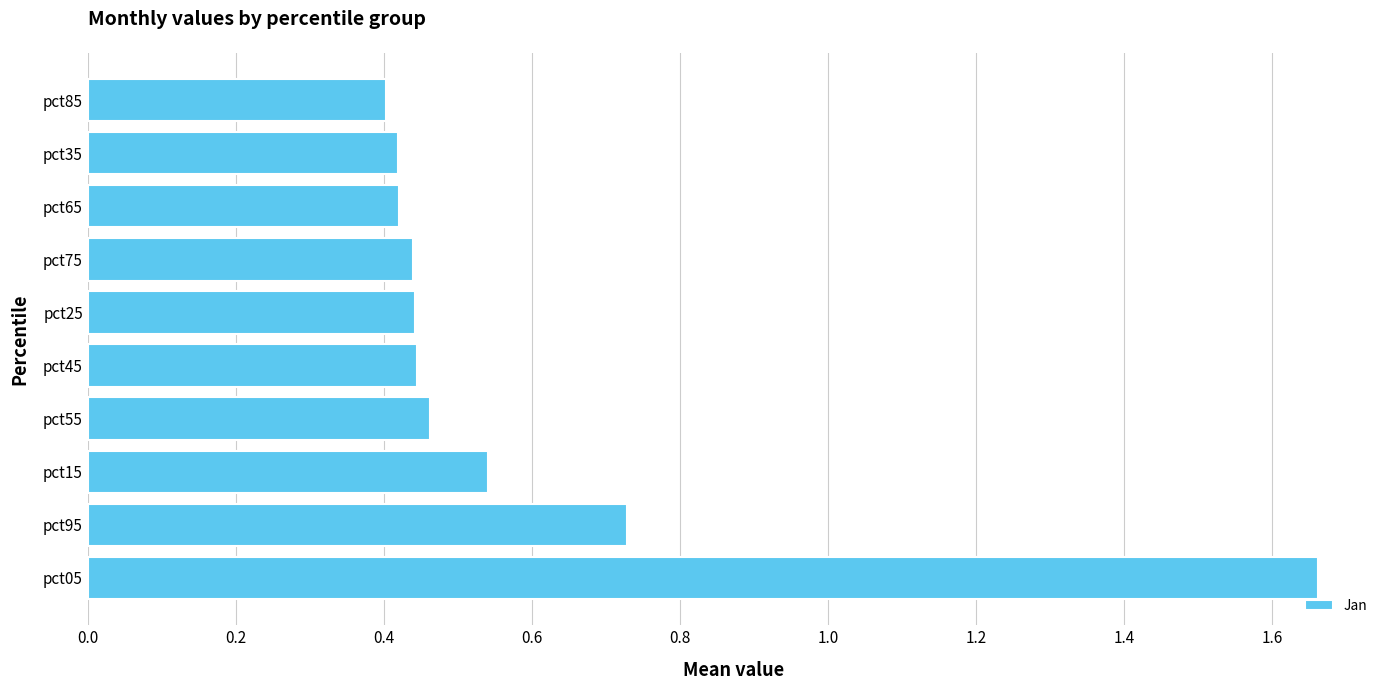

What is the sum of the values at pct35 and pct95?

1.1